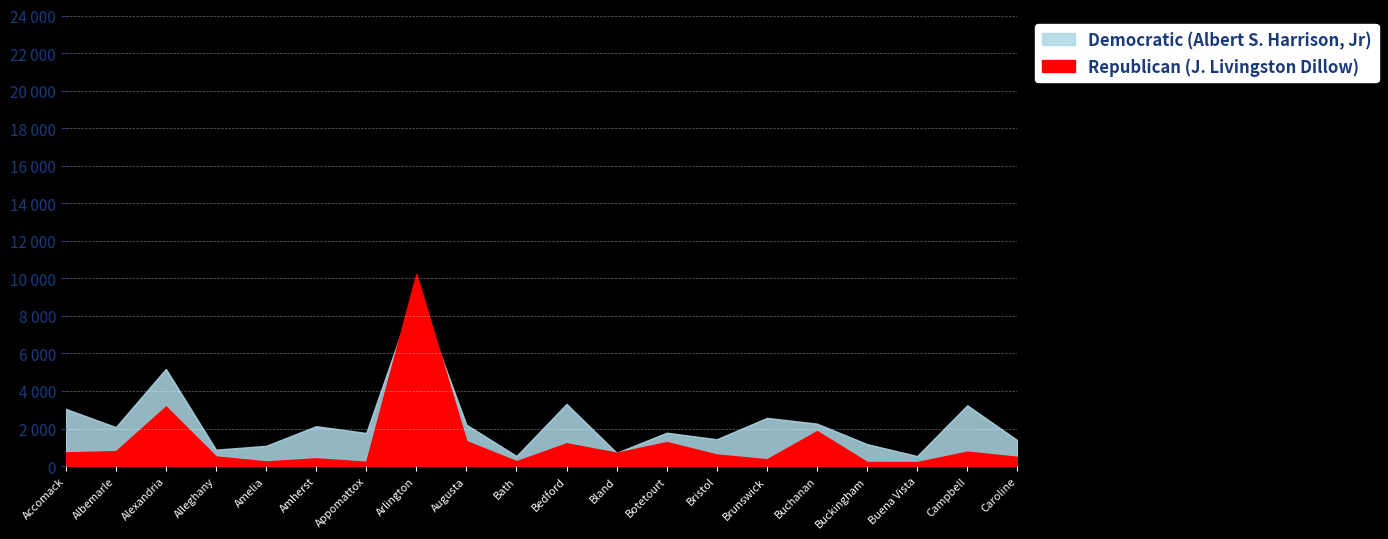

True or false: Republican (J. Livingston Dillow) has a value of 113 at Caroline.

False